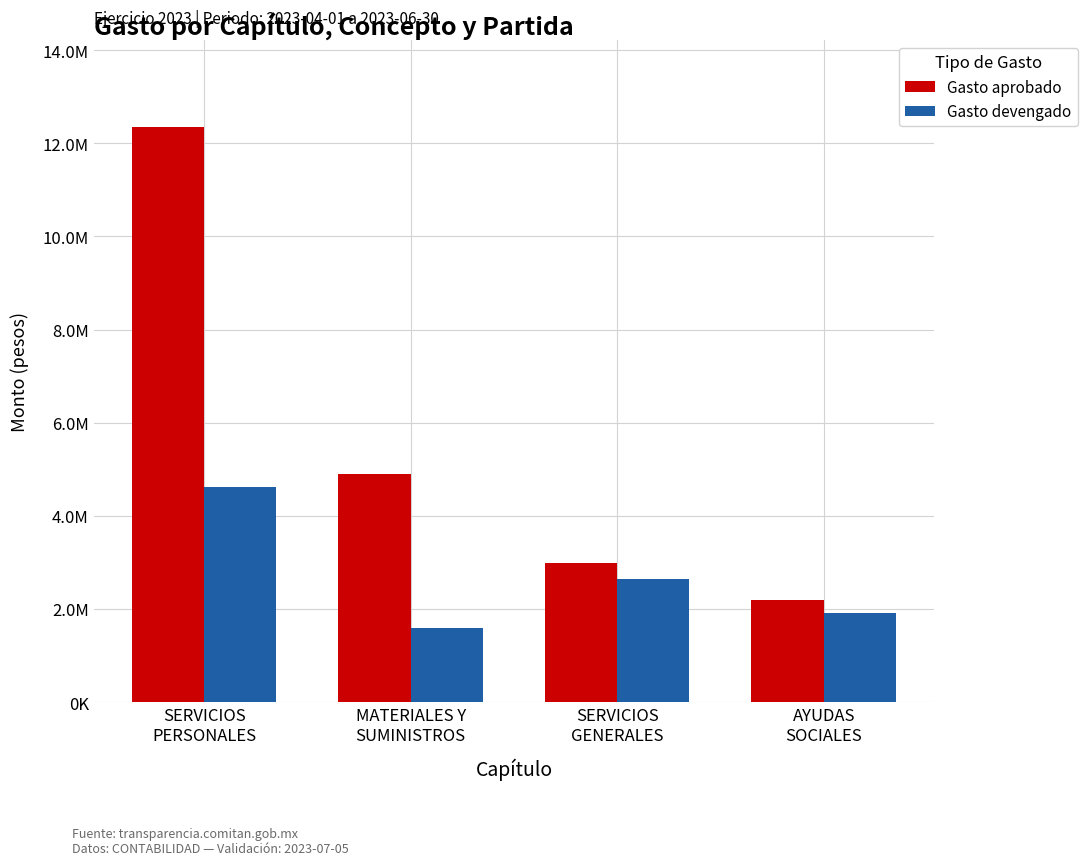

Does the chart contain any negative values?

No